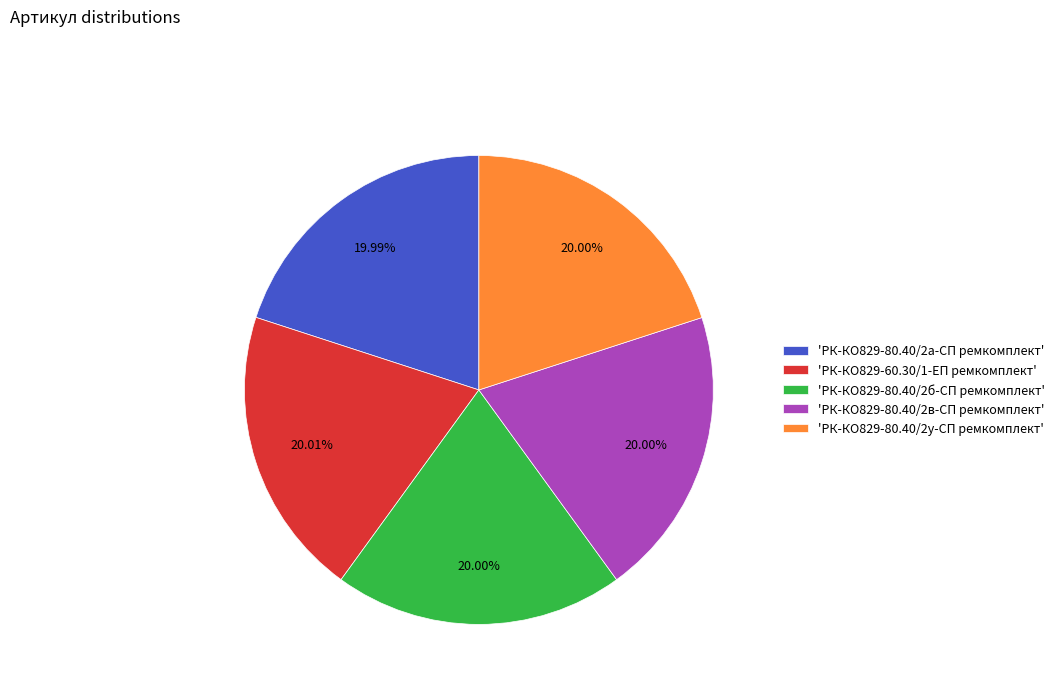

What is the ratio of the value at 'РК-КО829-80.40/2у-СП ремкомплект' to the value at 'РК-КО829-80.40/2б-СП ремкомплект'?

1.0